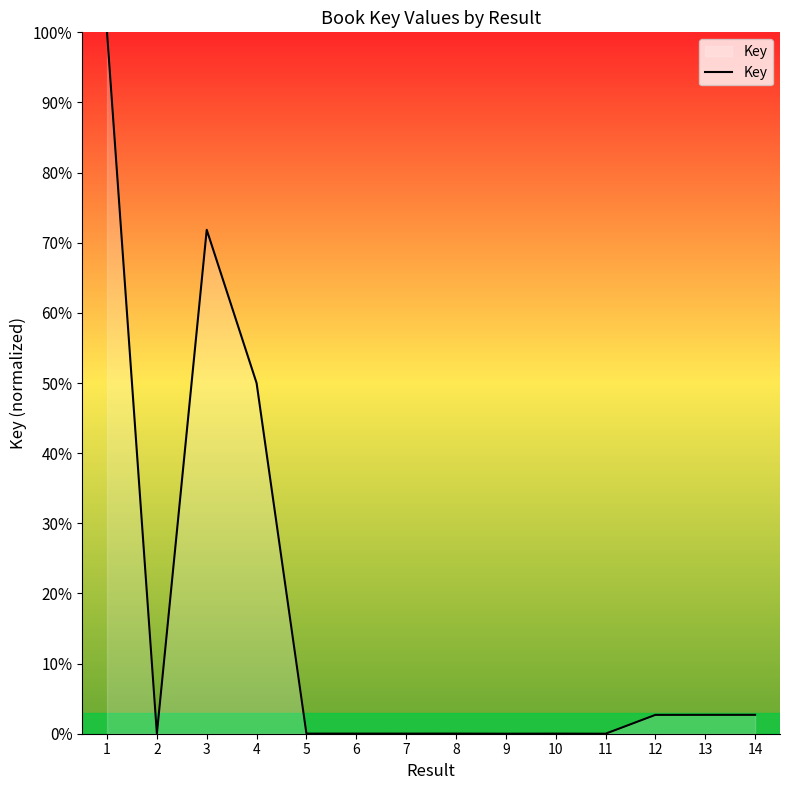

What is the greatest value displayed?

100.0